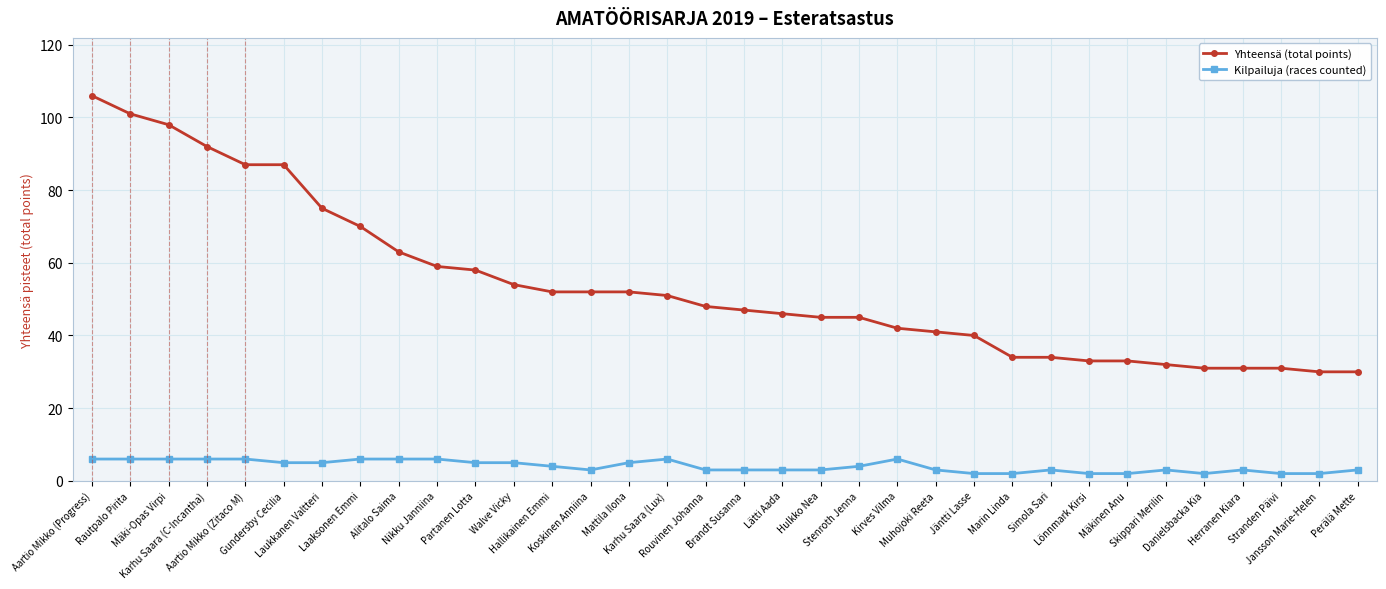

What is the maximum value for Yhteensä (total points)?

106